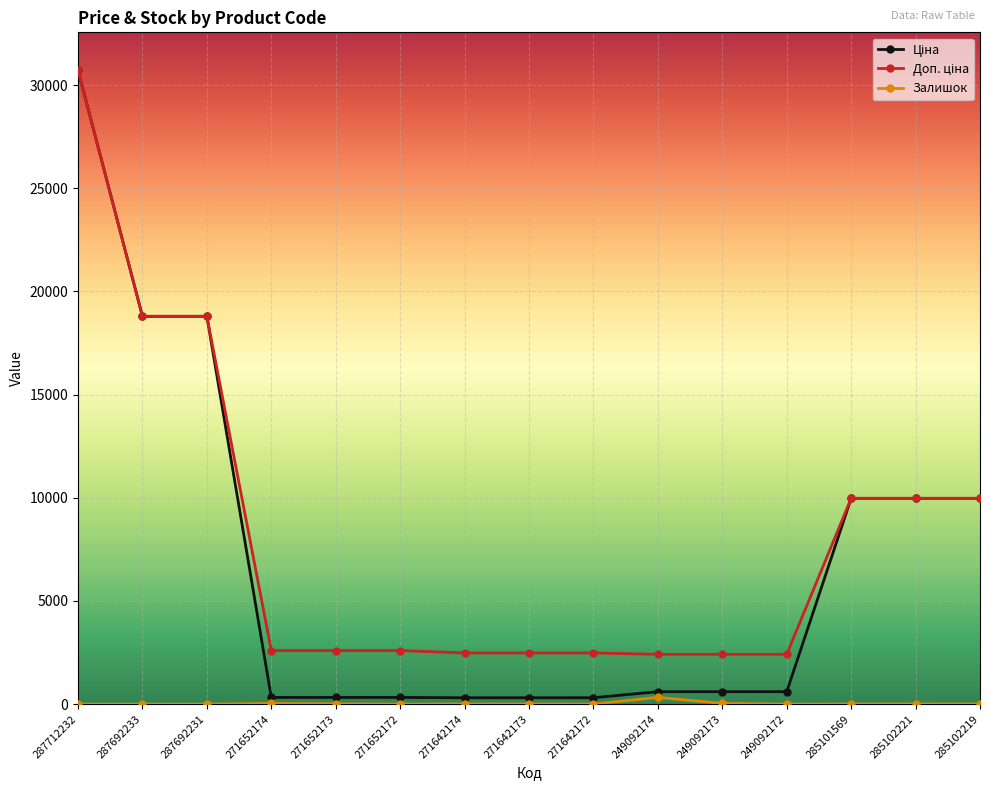

At how many categories does at least one series exceed 3128?

6